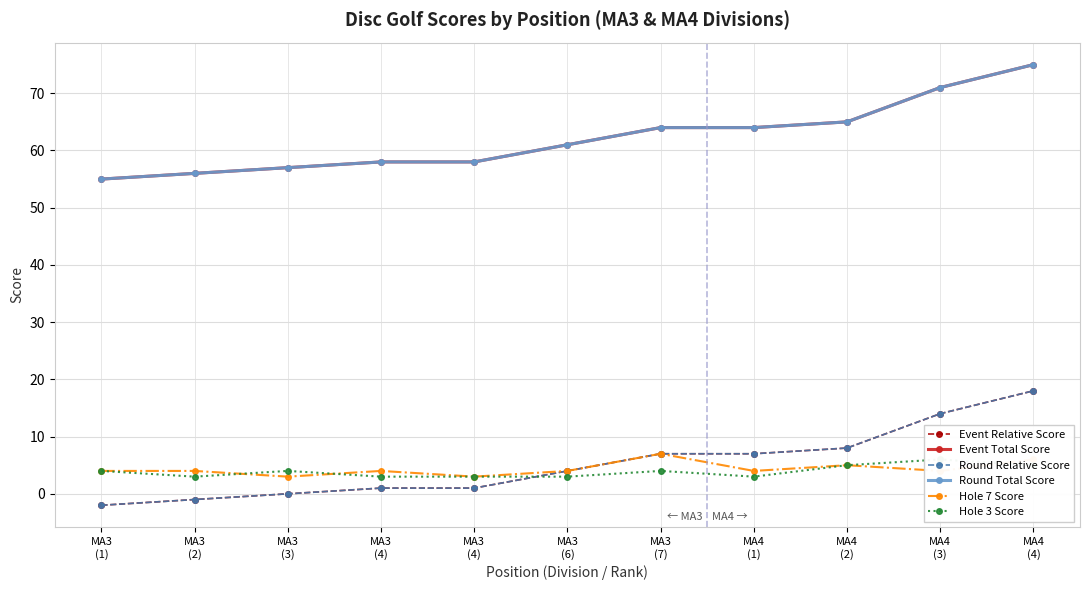

What is the sum of the Round Relative Score values at MA3
(3) and MA4
(3)?

14